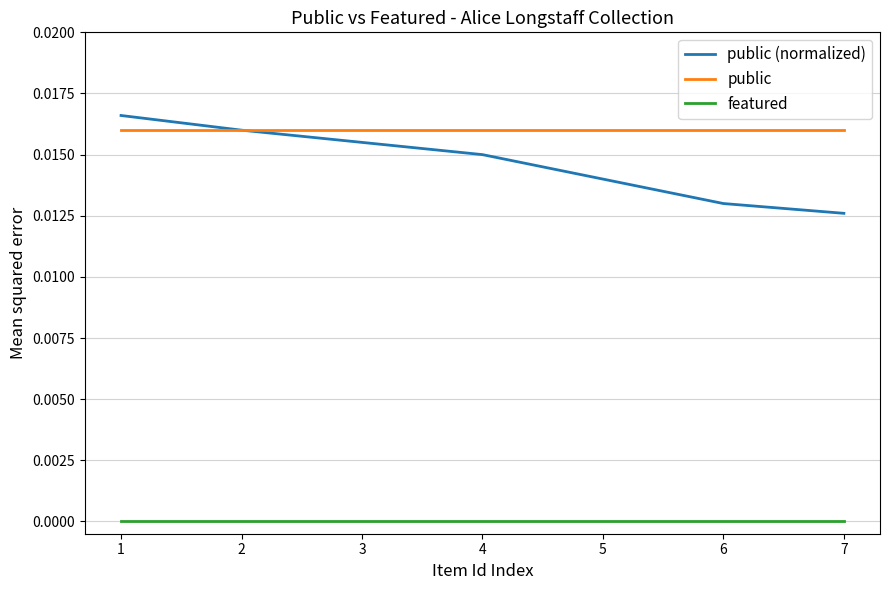

What are all the series names shown in the legend?

public (normalized), public, featured